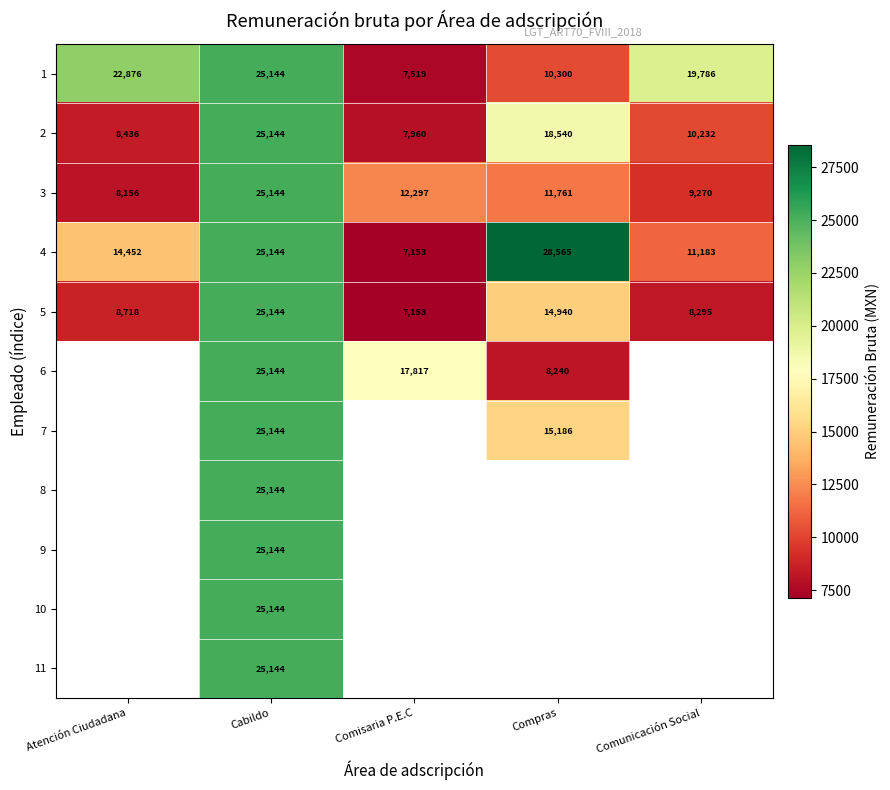

At which label does 1 first exceed 19786?

Atención Ciudadana